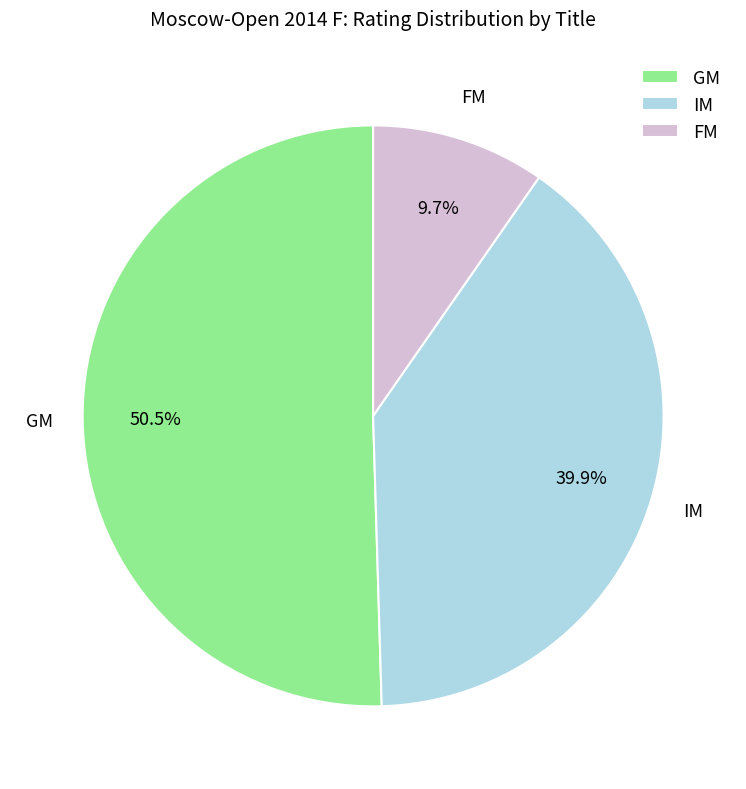

What percentage is the IM slice, to the nearest percent?

40%